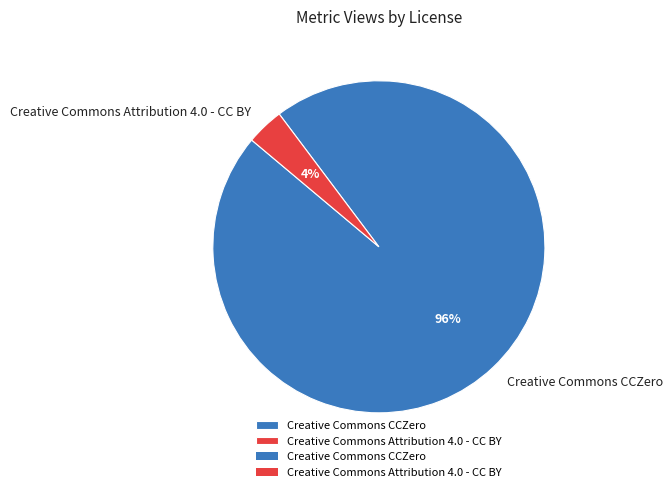

True or false: Creative Commons CCZero accounts for 96% of the total.

True